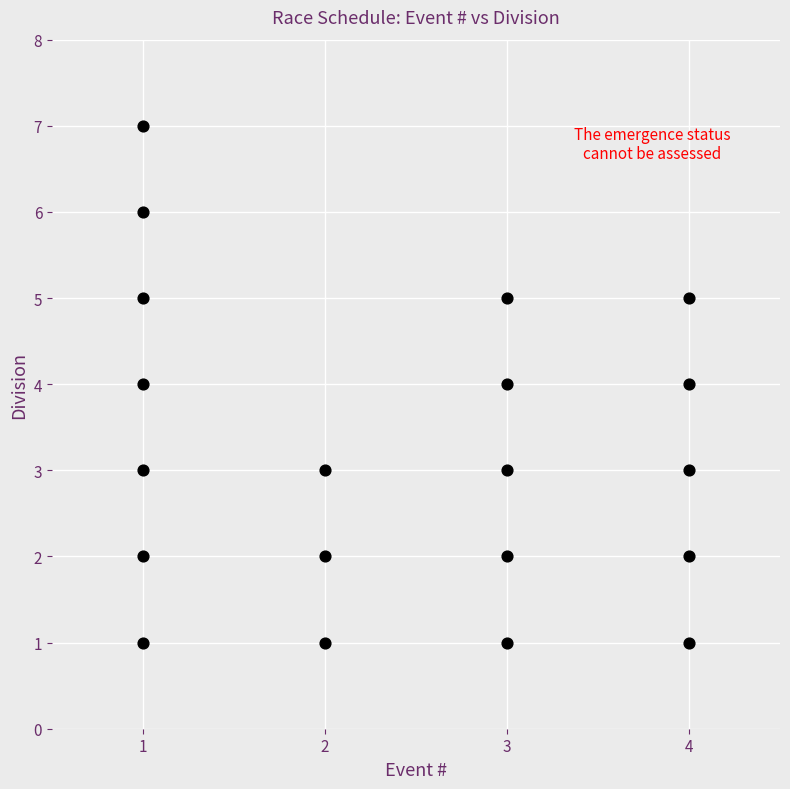

What is the range of Y values (max minus min)?

6